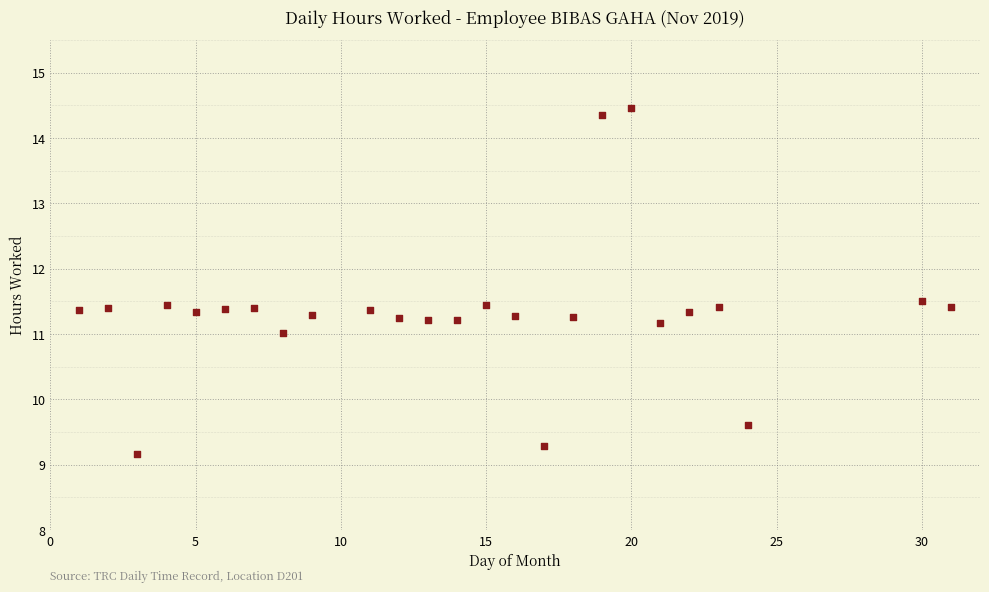

What is the range of Y values (max minus min)?

5.3